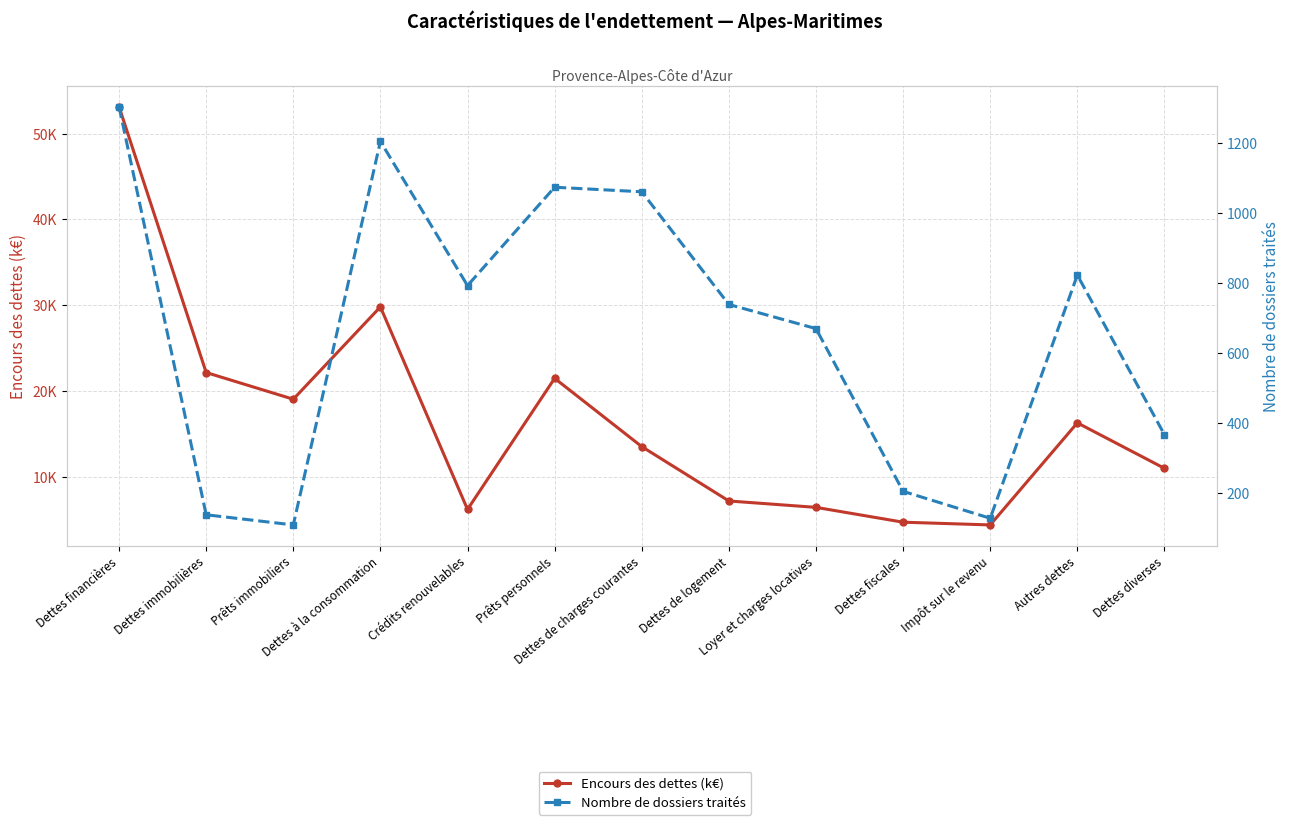

At which category does the chart reach its peak across all series?

Dettes financières